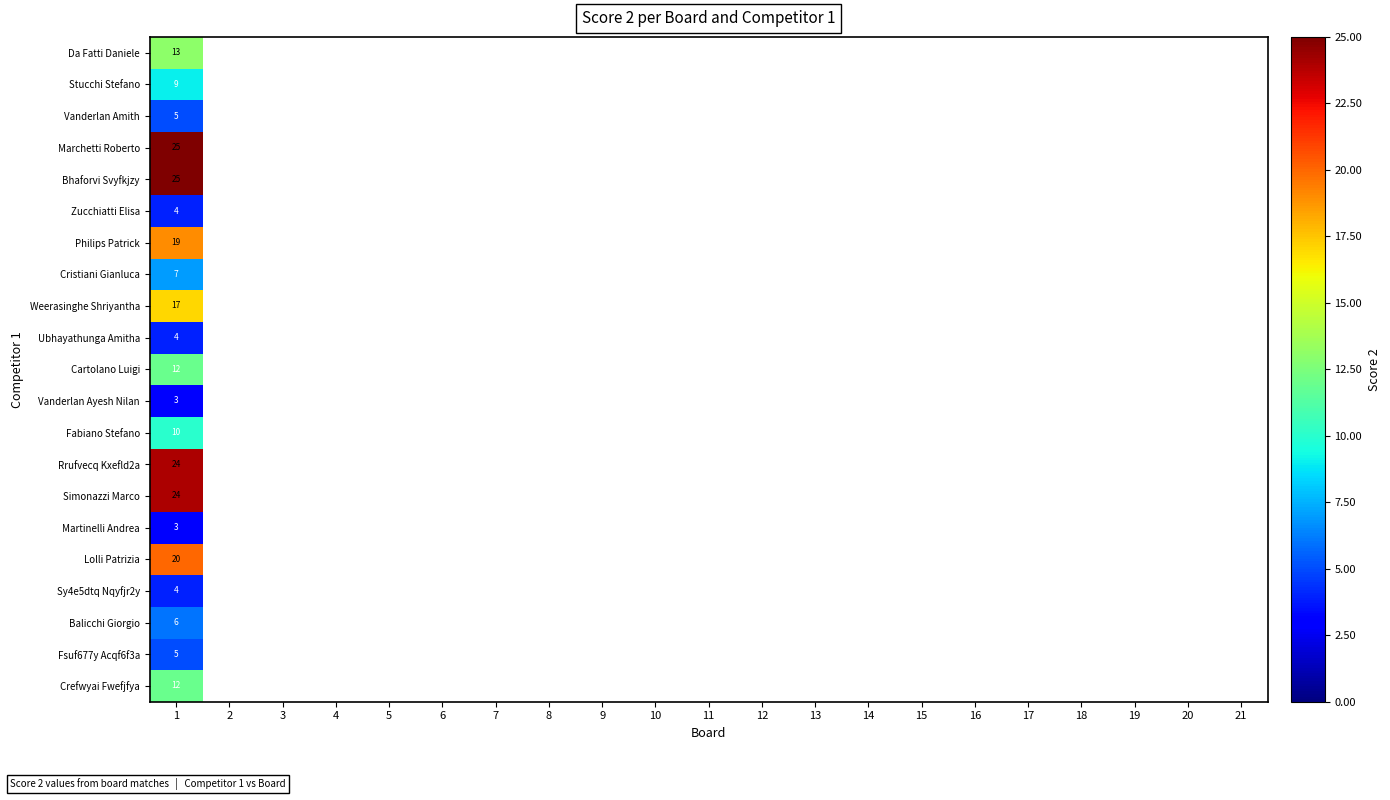

List the series in order of their peak value, lowest first.

Vanderlan Ayesh Nilan, Martinelli Andrea, Zucchiatti Elisa, Ubhayathunga Amitha, Sy4e5dtq Nqyfjr2y, Vanderlan Amith, Fsuf677y Acqf6f3a, Balicchi Giorgio, Cristiani Gianluca, Stucchi Stefano, Fabiano Stefano, Cartolano Luigi, Crefwyai Fwefjfya, Da Fatti Daniele, Weerasinghe Shriyantha, Philips Patrick, Lolli Patrizia, Rrufvecq Kxefld2a, Simonazzi Marco, Marchetti Roberto, Bhaforvi Svyfkjzy